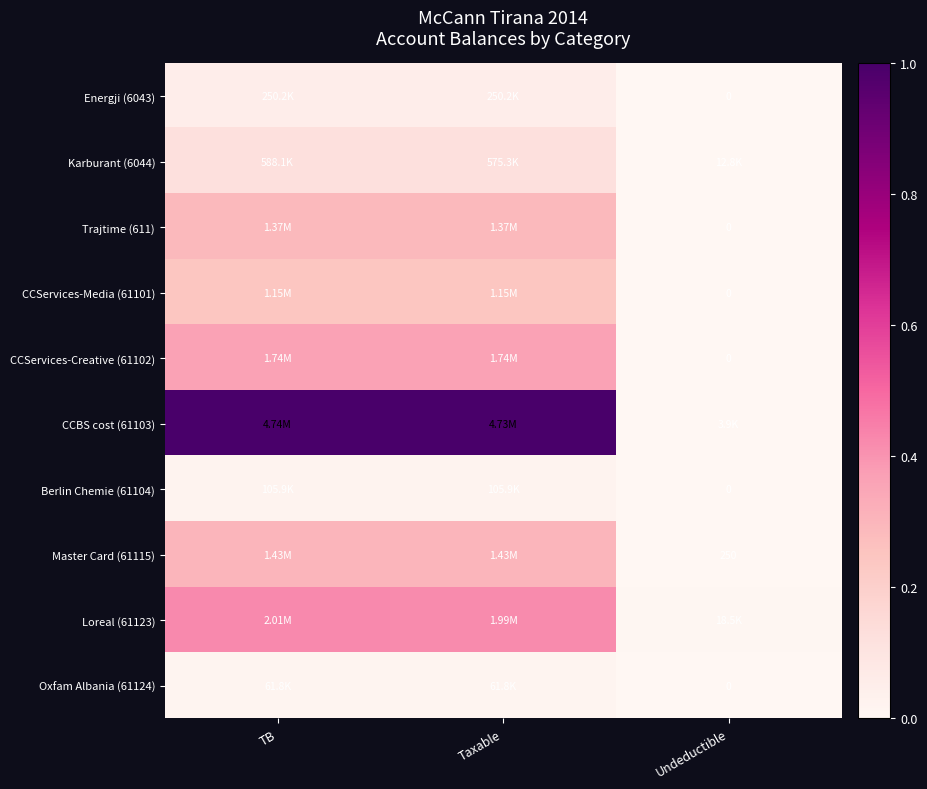

Is the value of Loreal (61123) at Taxable greater than the value of CCServices-Creative (61102) at Taxable?

Yes